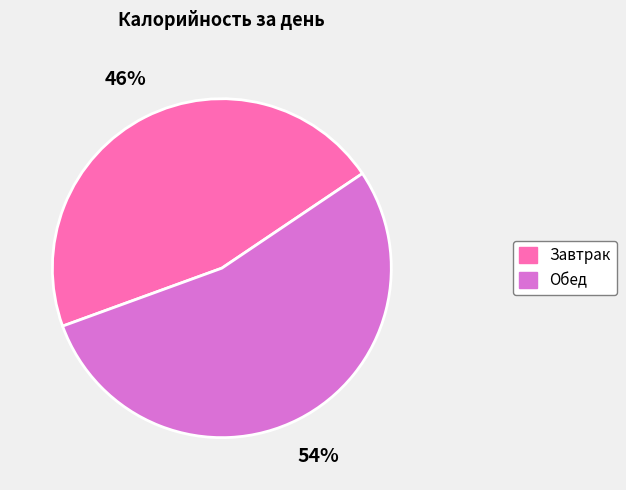

Is it true that Обед is 54% of the pie?

True